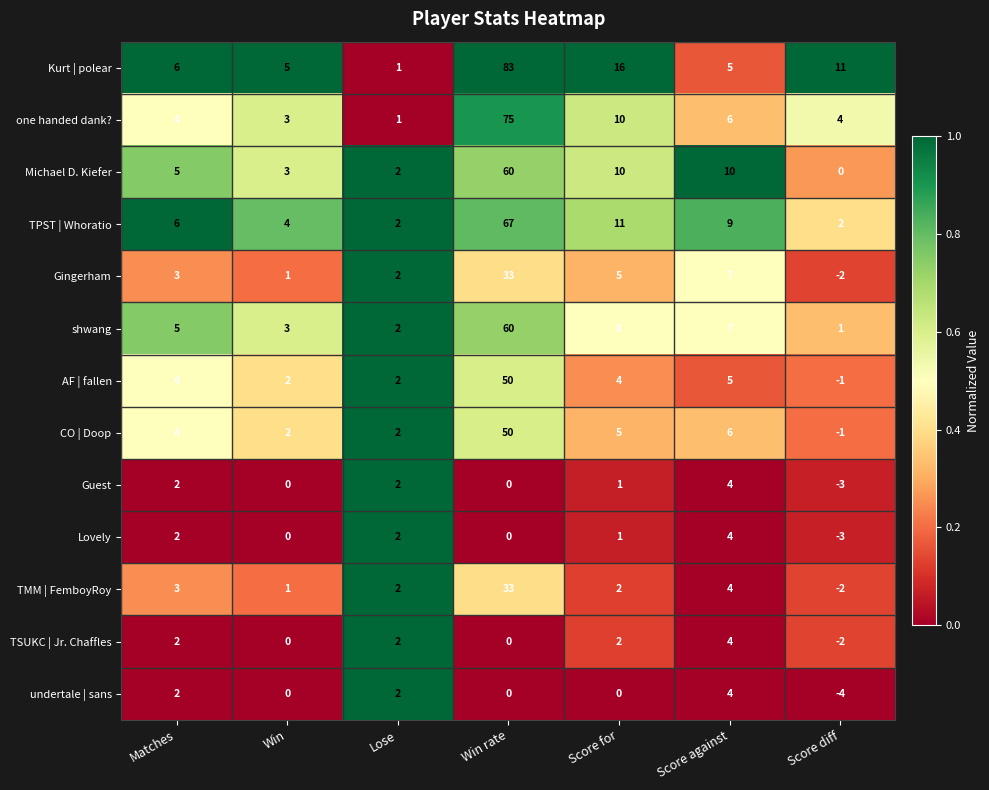

What is the difference between the maximum and minimum values in the one handed dank? series?

74